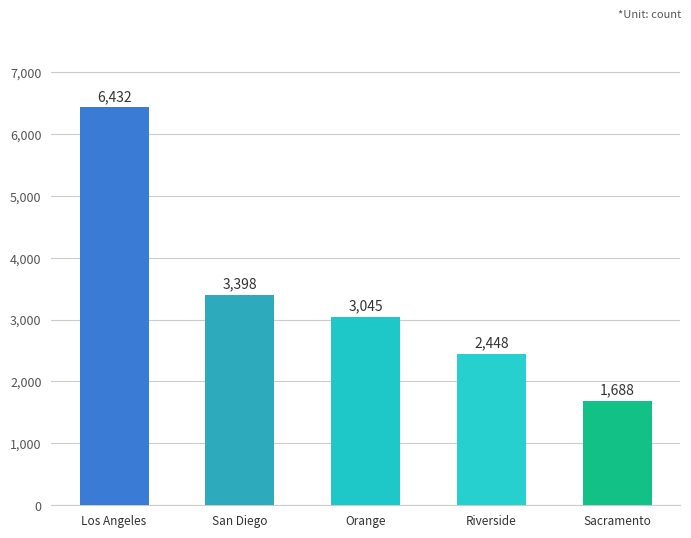

What is the greatest value displayed?

6432